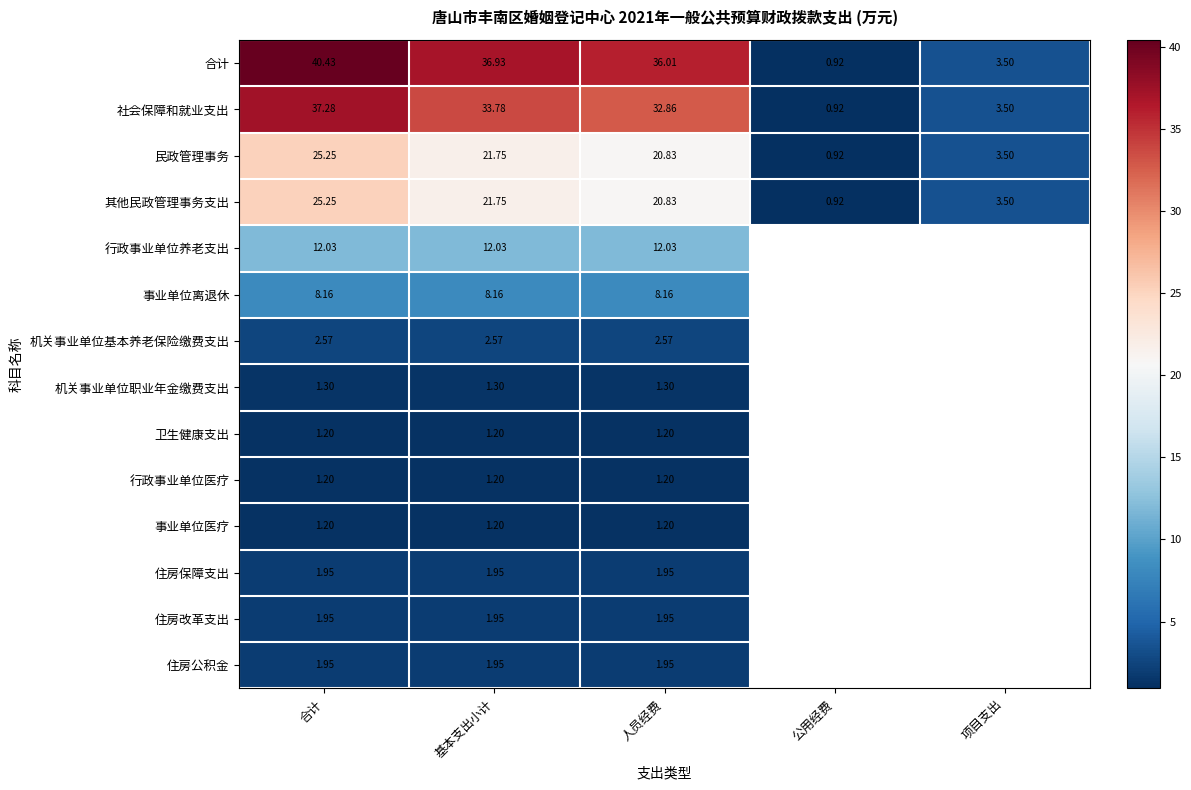

Rank the categories by 合计 value from lowest to highest.

公用经费, 项目支出, 人员经费, 基本支出小计, 合计